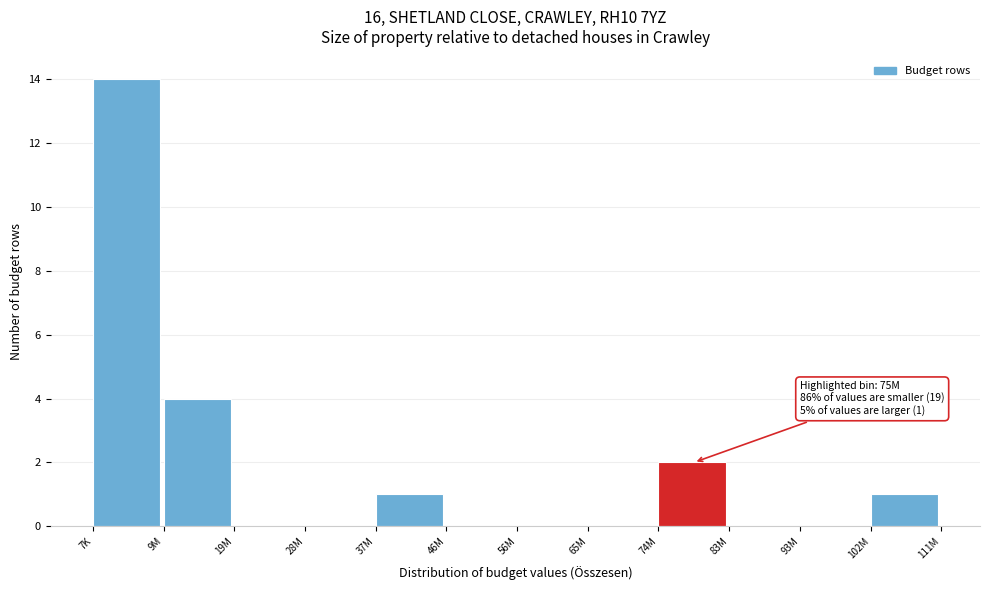

Reading left to right, list all the values displayed in this chart.

7K=14	9M=4	19M=0	28M=0	37M=1	46M=0	56M=0	65M=0	74M=2	83M=0	93M=0	102M=1